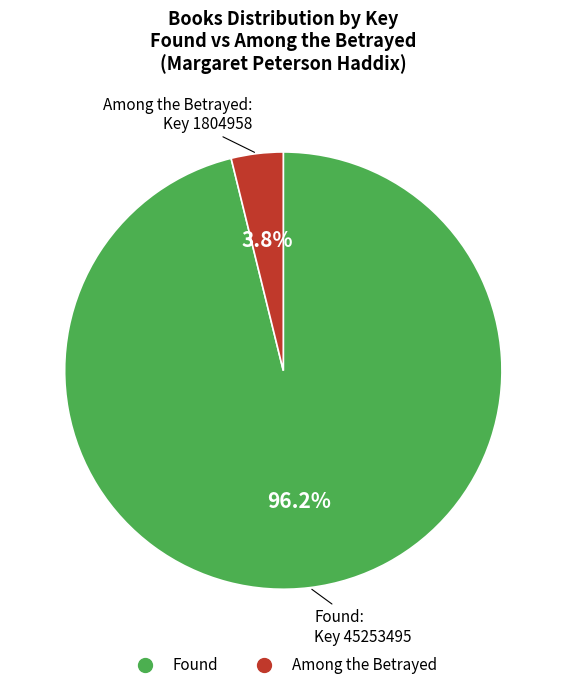

What percentage is the Among the Betrayed slice, to the nearest percent?

4%